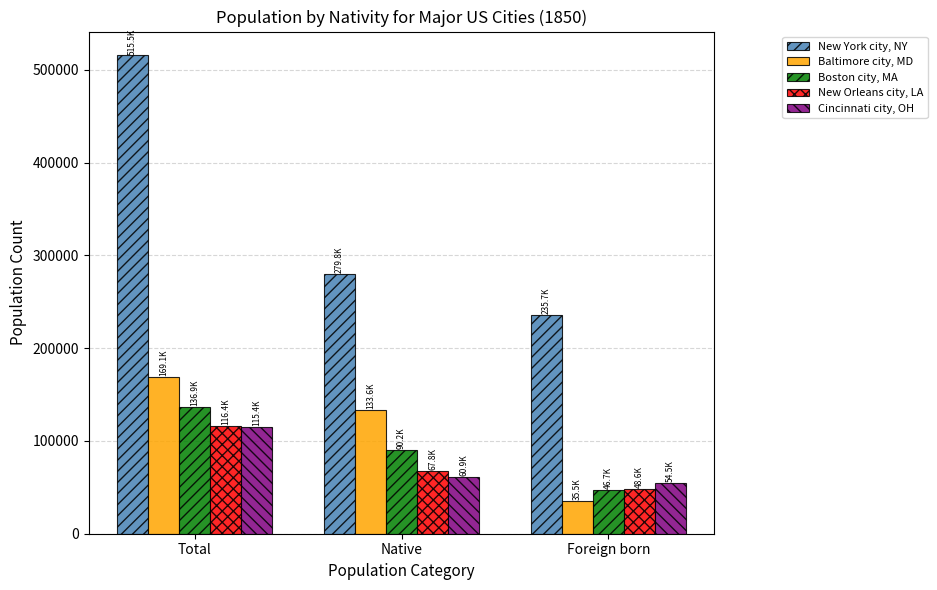

What is the minimum value for New York city, NY?

235733